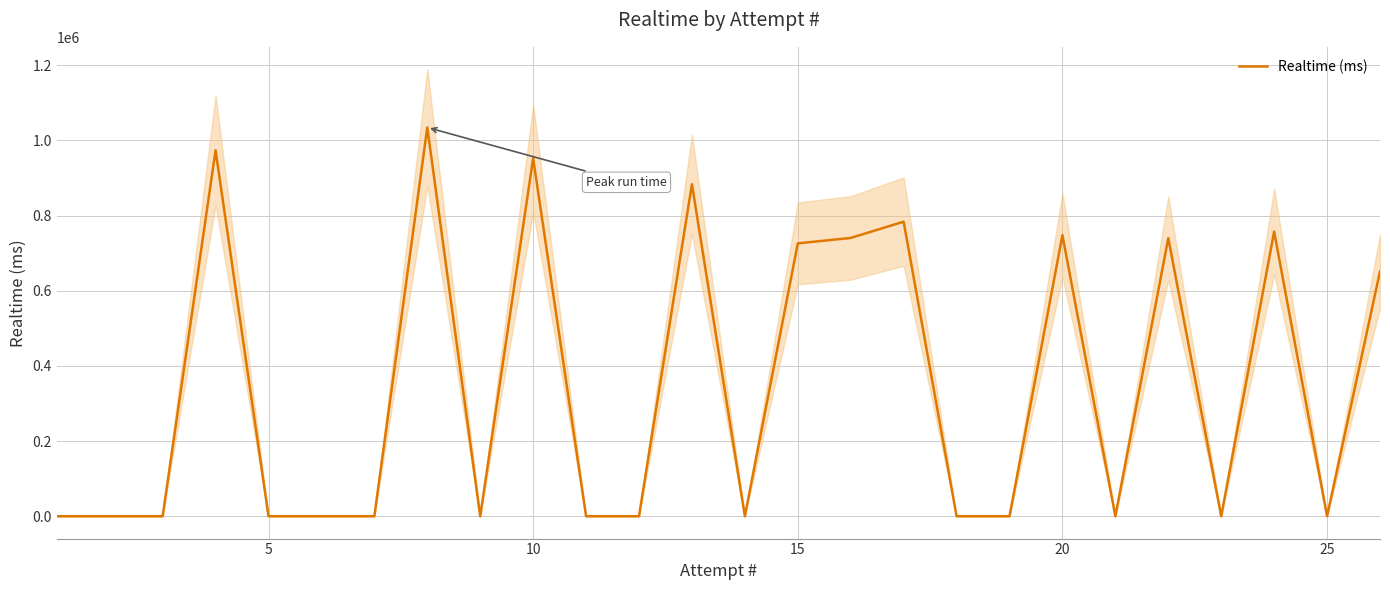

What is the highest value of the Realtime (ms) series?

1034327